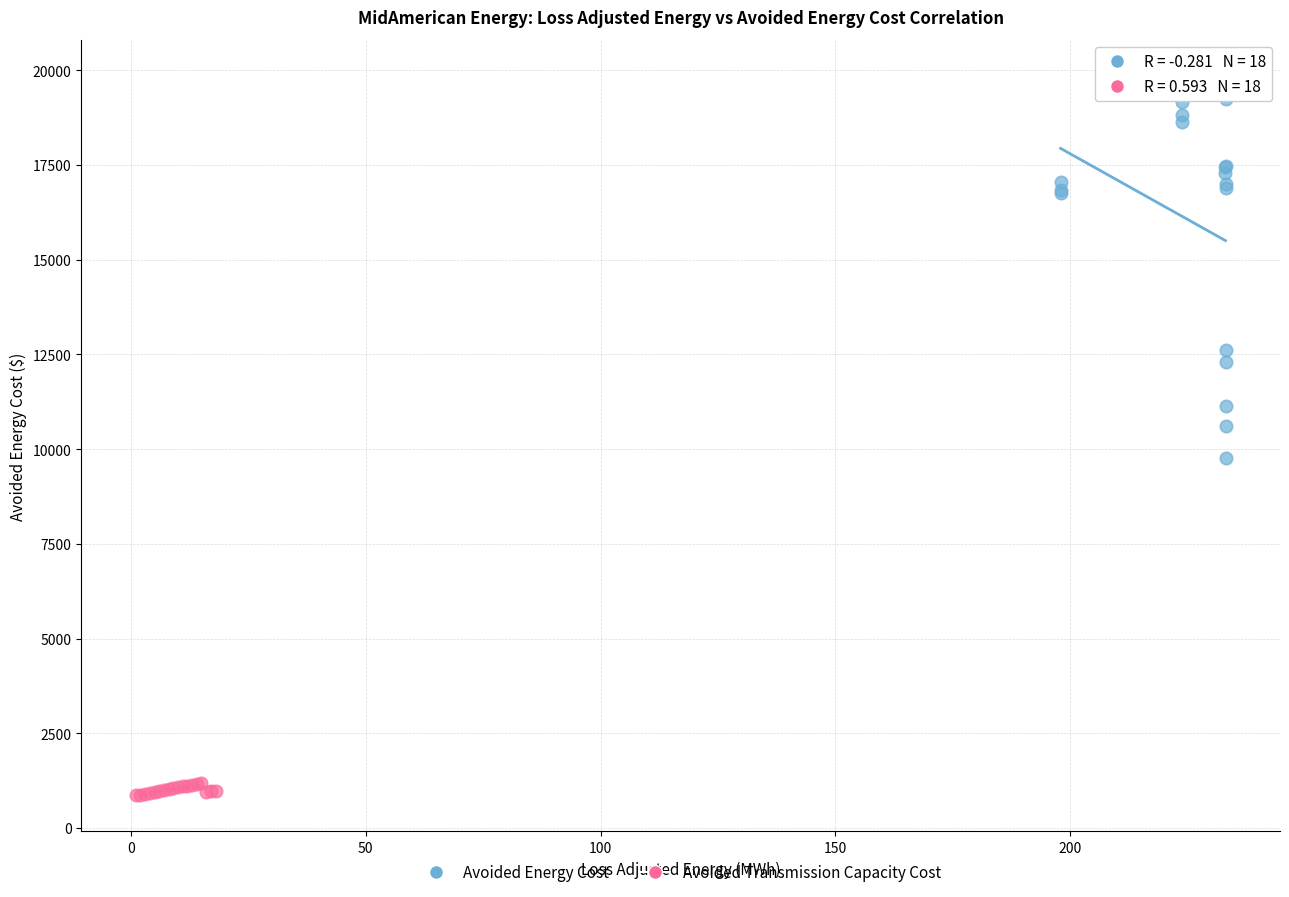

Which series reaches the maximum Y coordinate?

Avoided Energy Cost